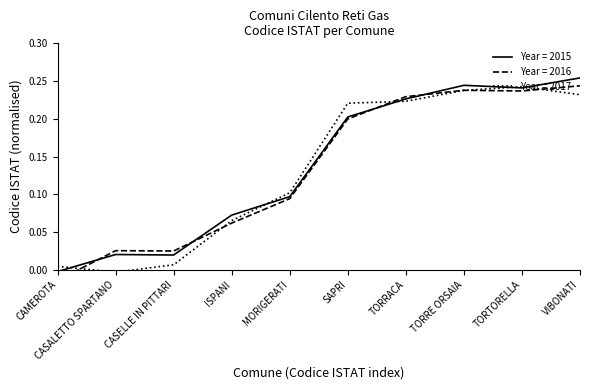

How many lines are shown in the chart?

3